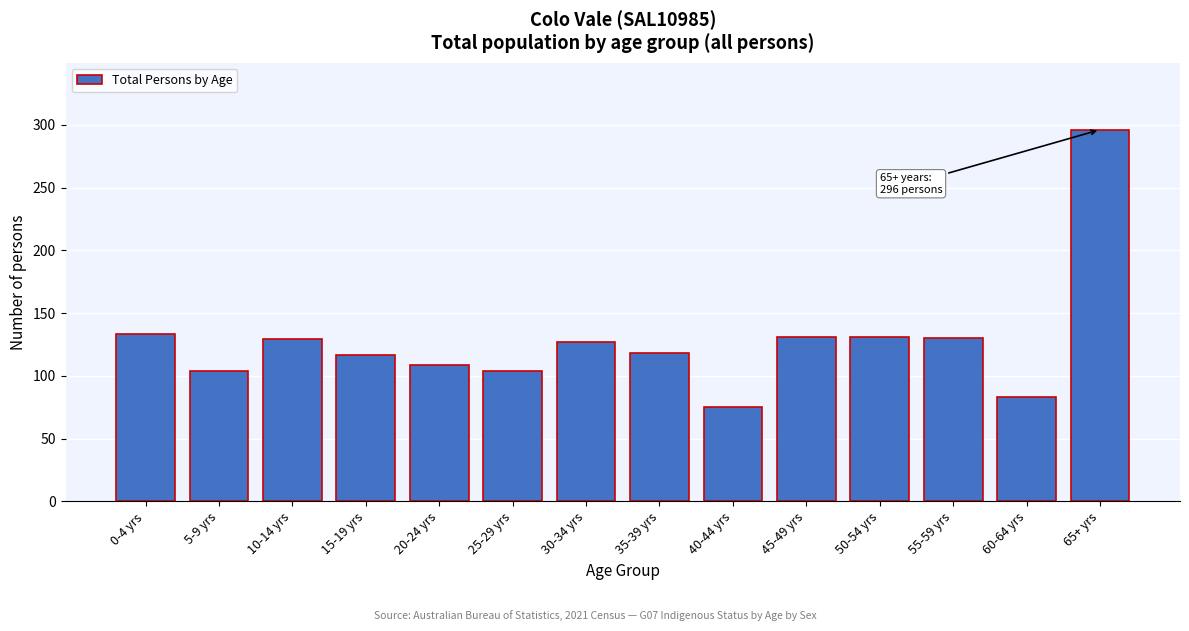

The value at 20-24 yrs is 160. True or false?

False